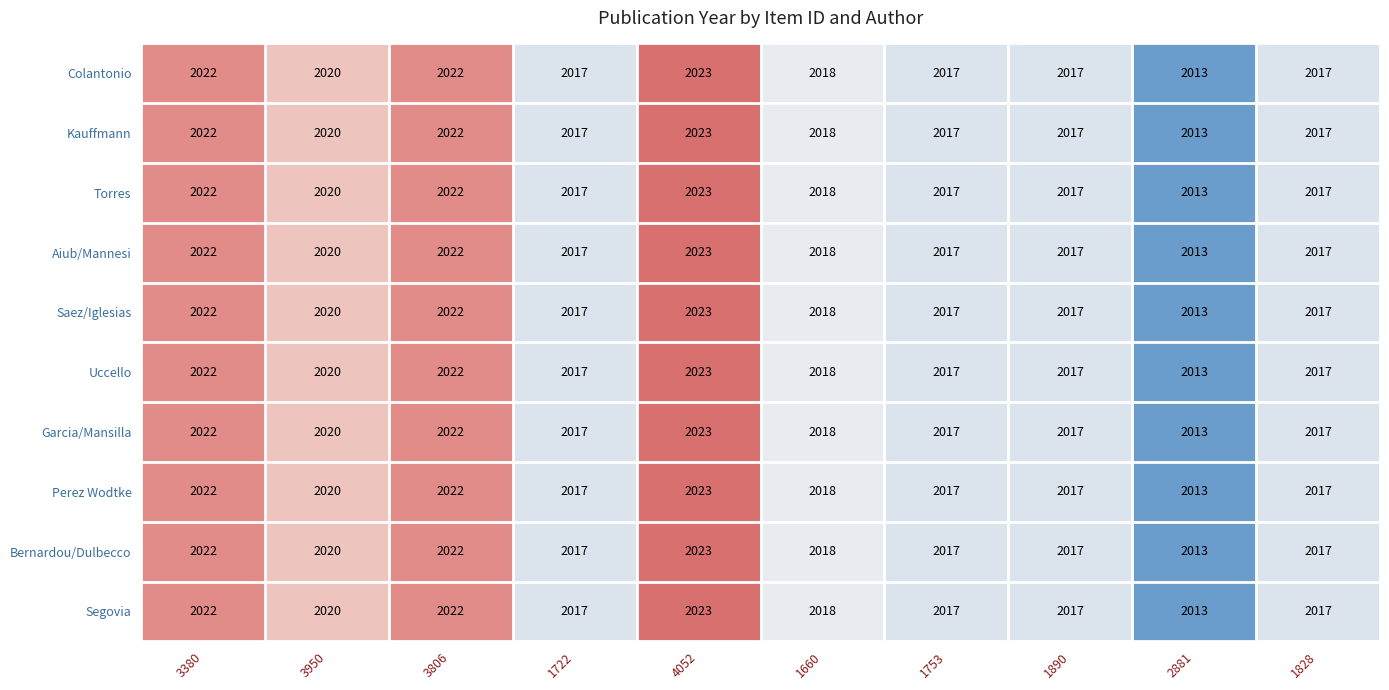

What is the maximum value shown in the chart?

2023